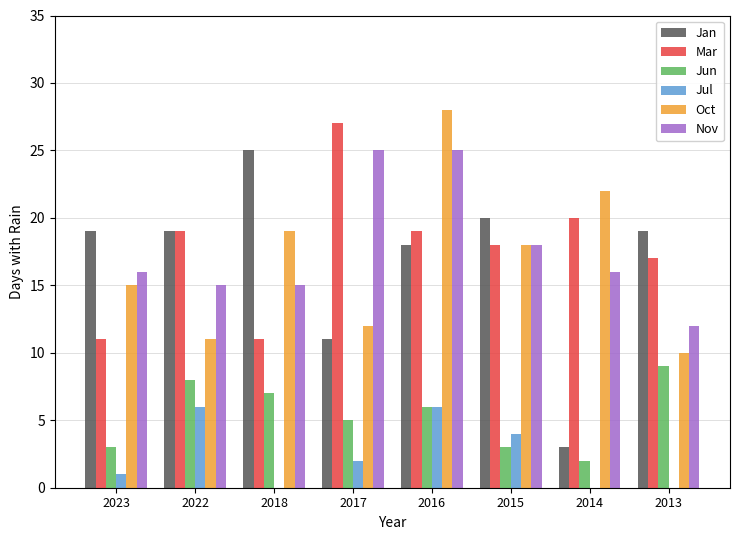

What is the sum of all Jul values?

19